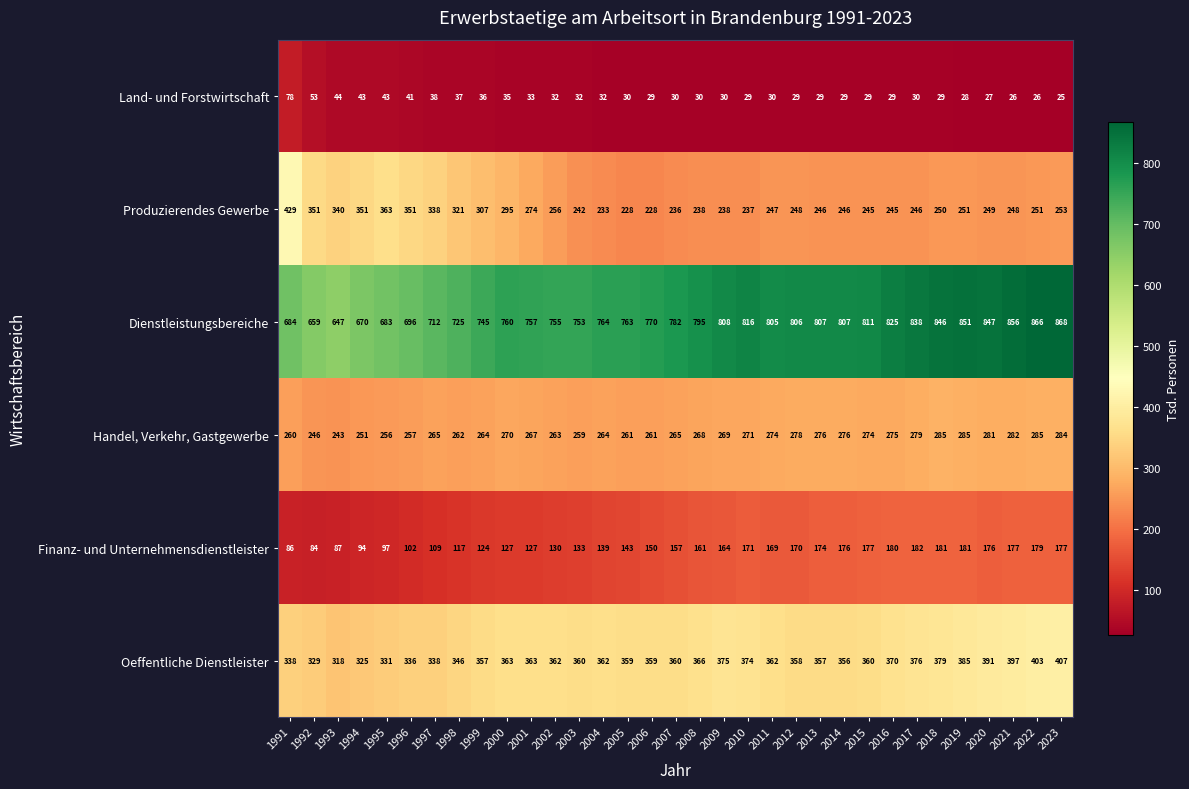

What is the maximum value shown in the chart?

868